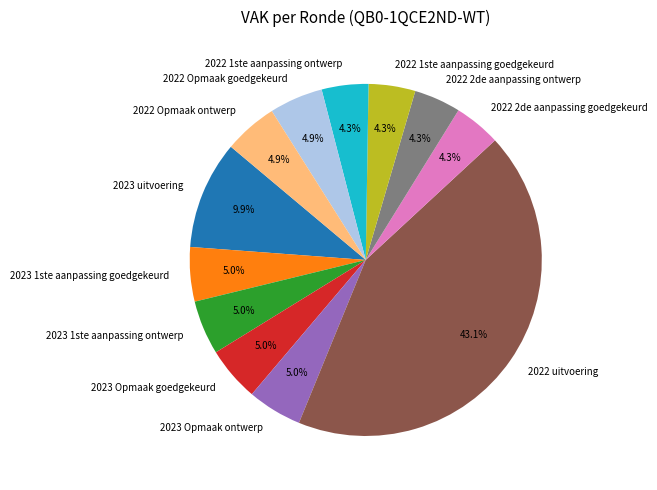

Approximately how many times larger is the value at 2022 1ste aanpassing ontwerp compared to 2022 2de aanpassing goedgekeurd?

1.0